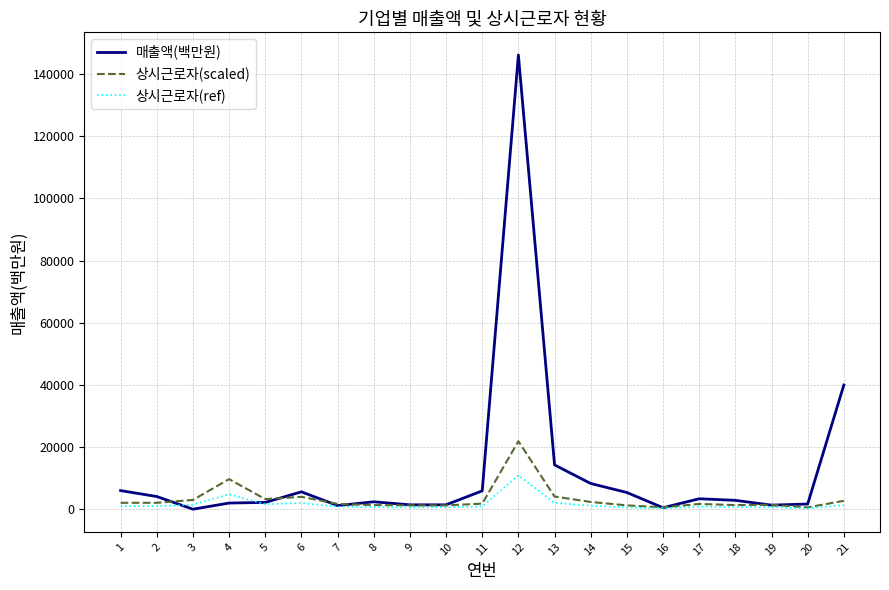

What are all the series names shown in the legend?

매출액(백만원), 상시근로자(scaled), 상시근로자(ref)